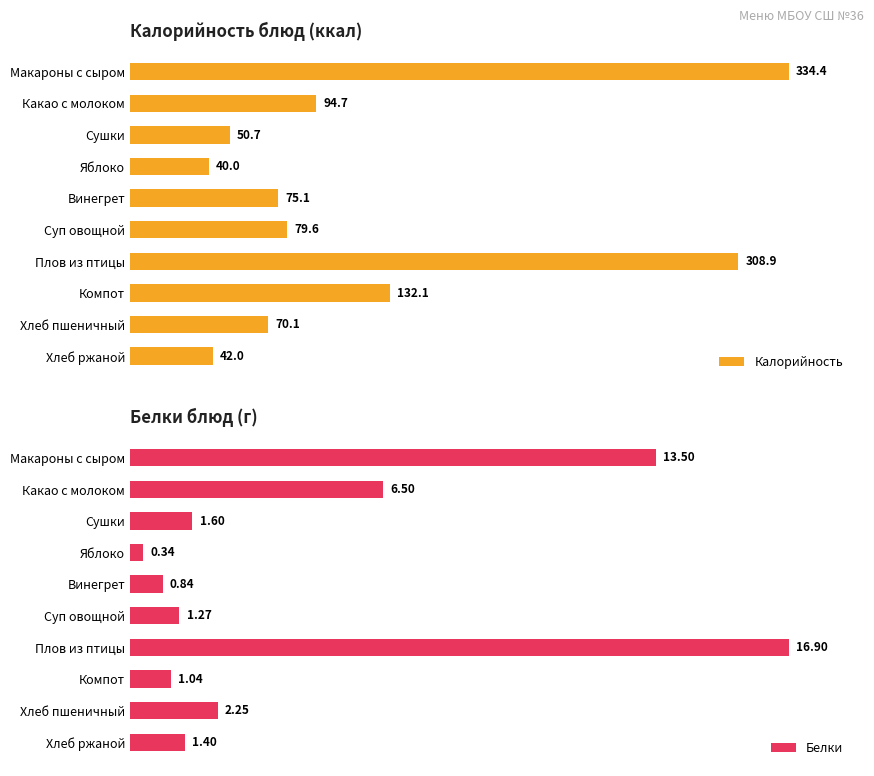

Reading left to right, what are all the values shown in this chart?

Калорийность: 334.4	94.7	50.7	40.0	75.1	79.6	308.9	132.1	70.1	42.0
Белки: 13.5	6.5	1.6	0.3	0.8	1.3	16.9	1.0	2.2	1.4